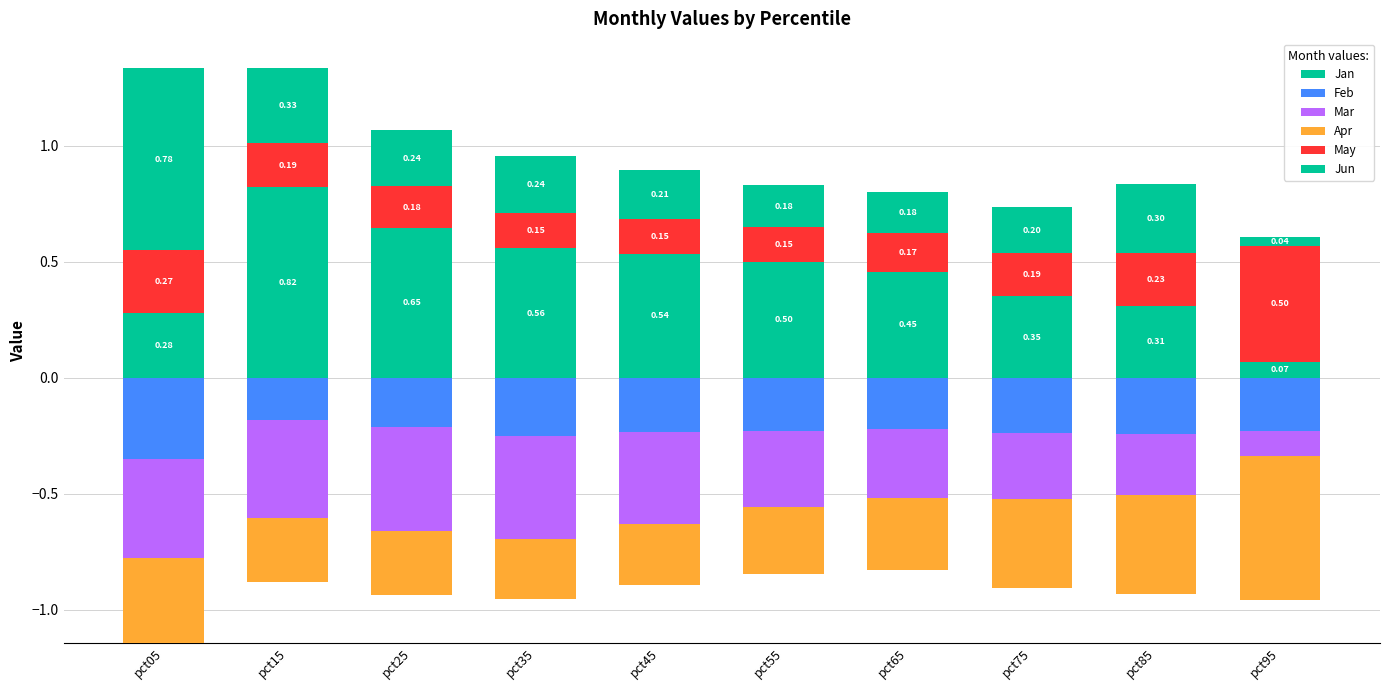

Is it true that May equals 0.5 at pct95?

True